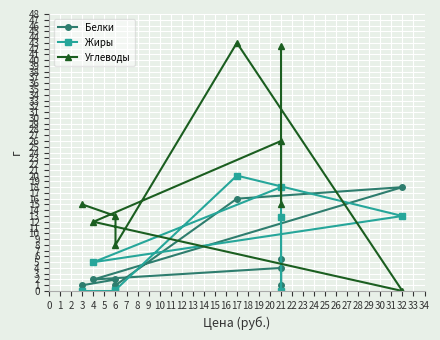

The Жиры series shows 10.1 at 17. True or false?

False